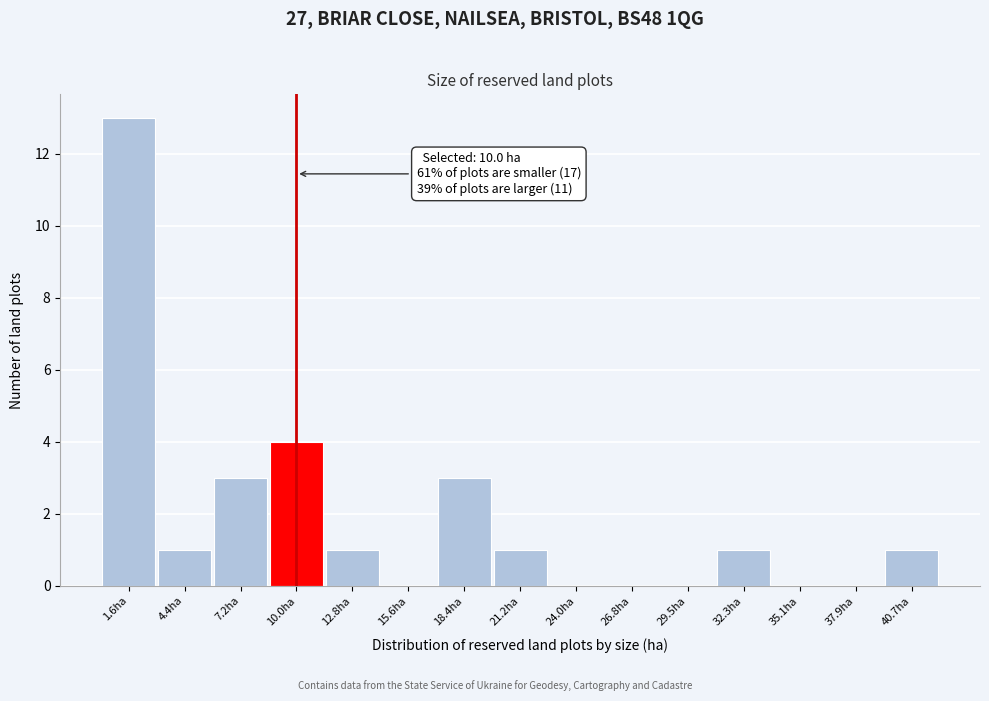

Over which range of the x-axis is the bar tallest?

0.0 to 3.0